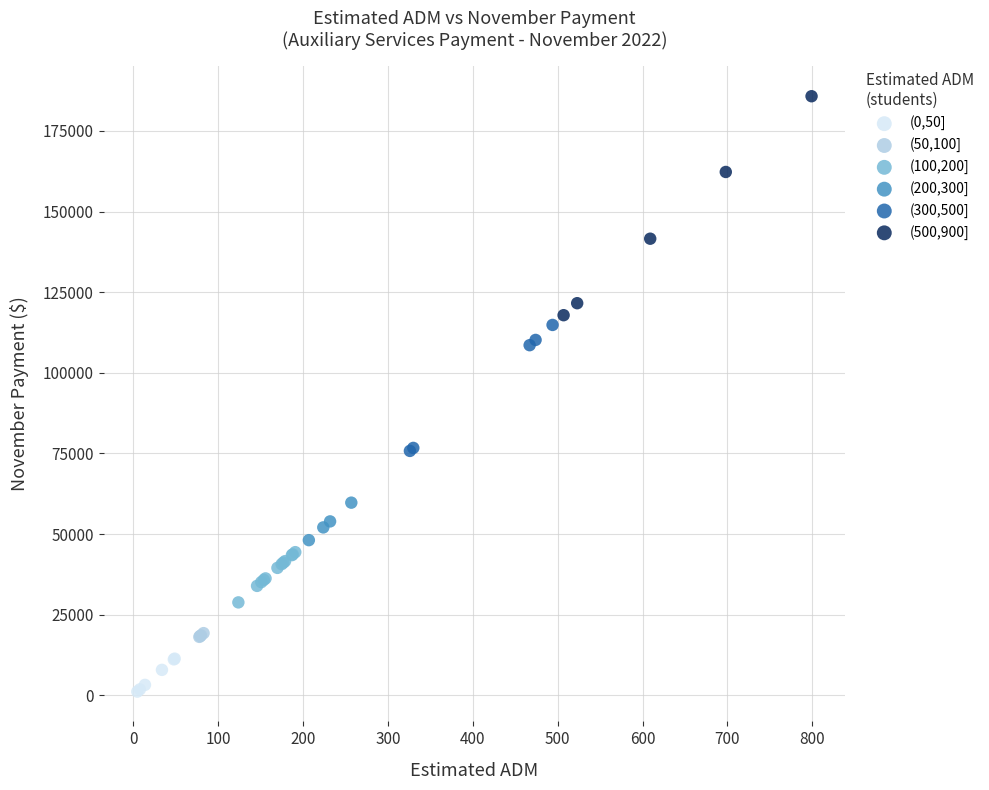

What are all the series names shown in the legend?

(0,50], (50,100], (100,200], (200,300], (300,500], (500,900]